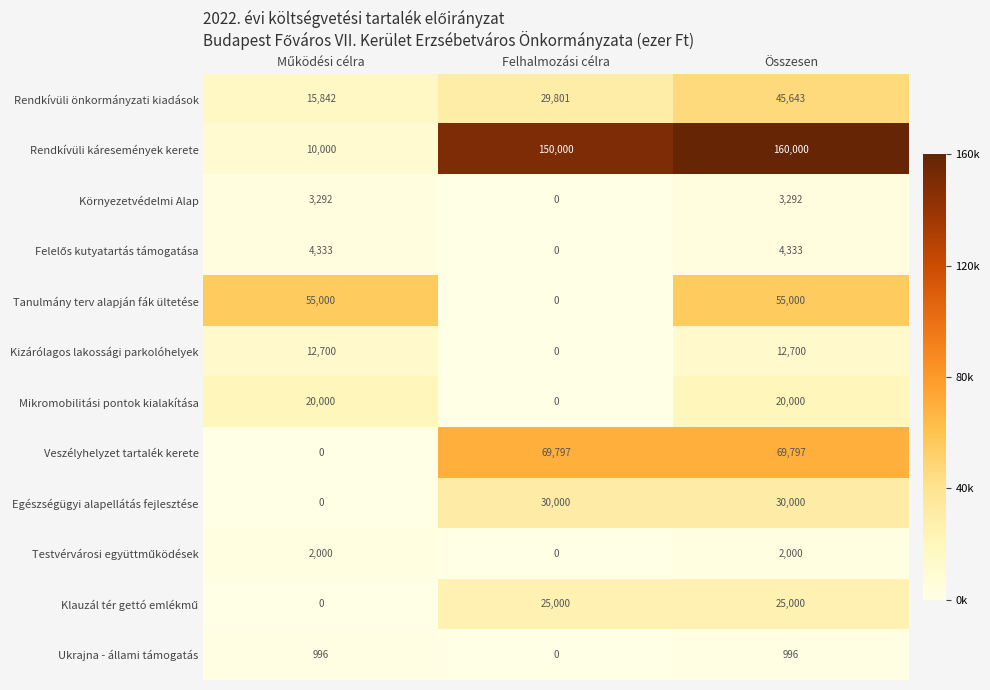

At which label does Mikromobilitási pontok kialakítása reach its minimum?

Felhalmozási célra